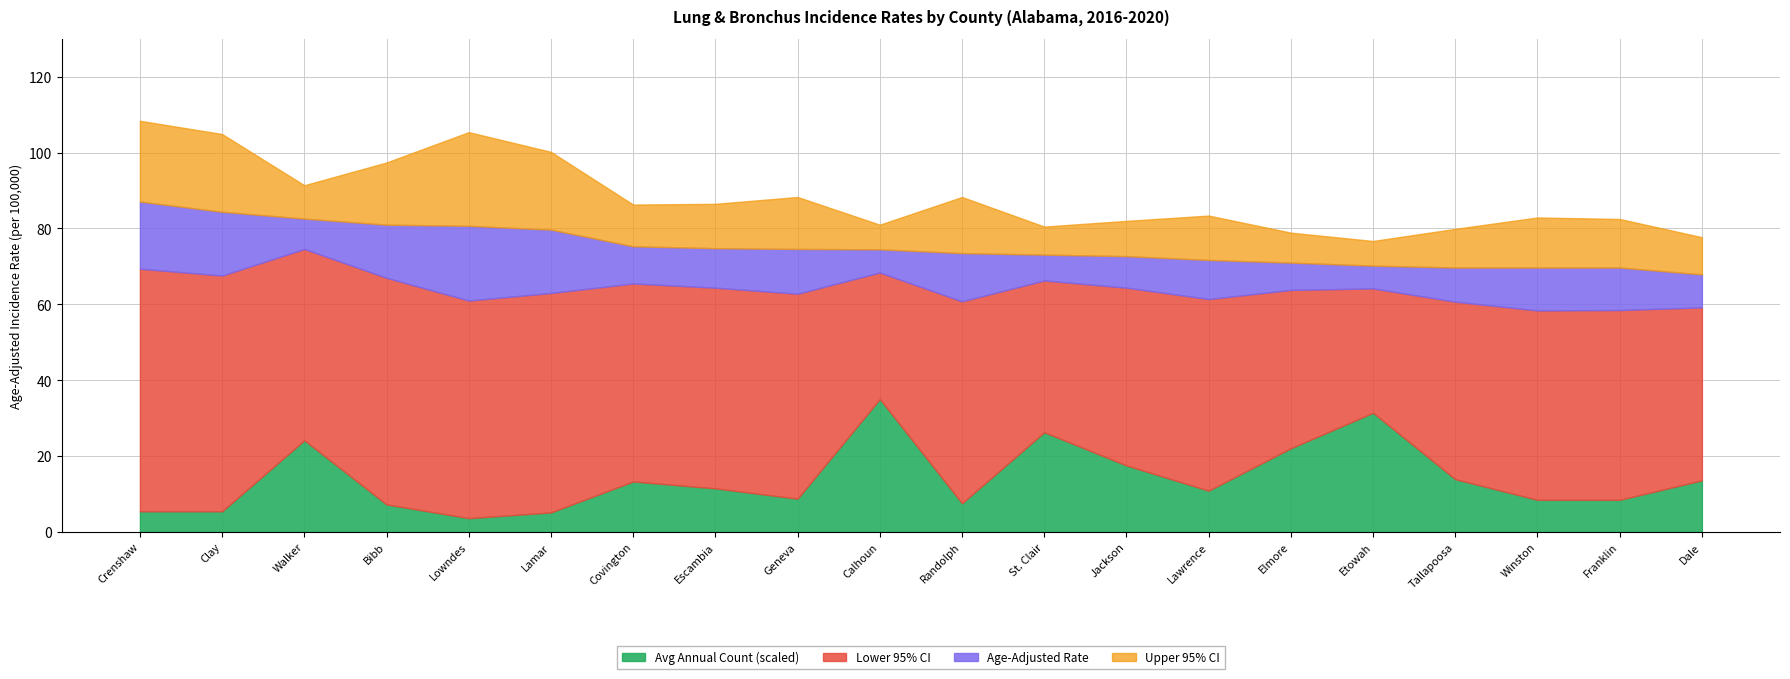

Reading right to left, list all the values displayed in this chart.

Age-Adjusted Rate: 67.9	69.7	69.7	69.7	70.2	71.0	71.7	72.7	73.1	73.5	74.5	74.6	74.8	75.3	79.7	80.7	81.0	82.6	84.4	87.1
Lower 95% CI: 59.2	58.5	58.4	60.7	64.2	63.8	61.4	64.4	66.3	60.8	68.4	62.8	64.4	65.5	63.0	61.0	67.0	74.6	67.6	69.4
Upper 95% CI: 77.7	82.5	82.9	79.9	76.7	78.9	83.4	82.0	80.5	88.3	81.0	88.3	86.5	86.3	100.2	105.4	97.4	91.4	104.9	108.4
Avg Annual Count: 45.0	28.0	28.0	46.0	104.0	73.0	36.0	58.0	87.0	25.0	116.0	29.0	38.0	44.0	17.0	12.0	24.0	80.0	18.0	18.0